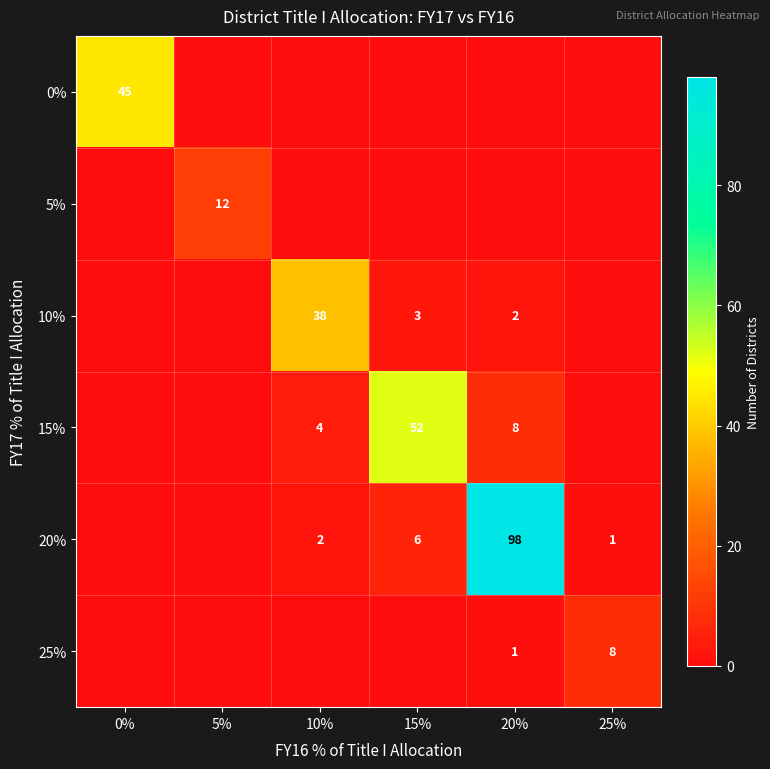

The value of 10% at 15% is 3. True or false?

True